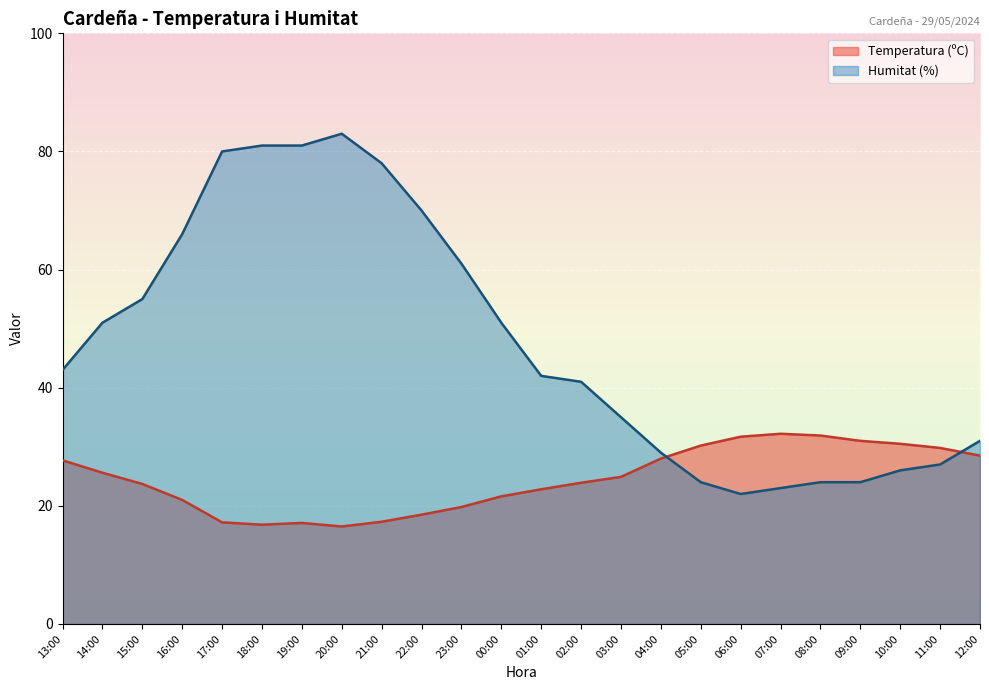

Where do Temperatura (ºC) and Humitat (%) first cross each other?

04:00 and 05:00